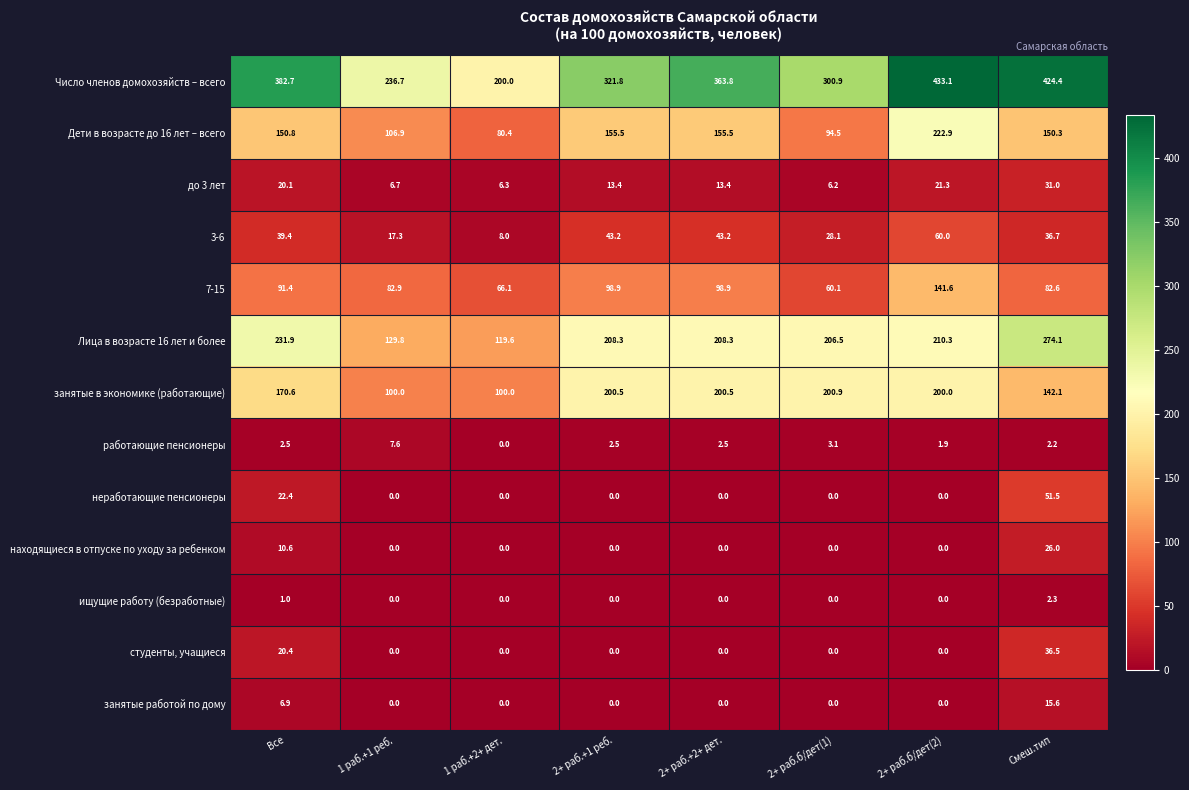

How many distinct data groups are displayed?

13